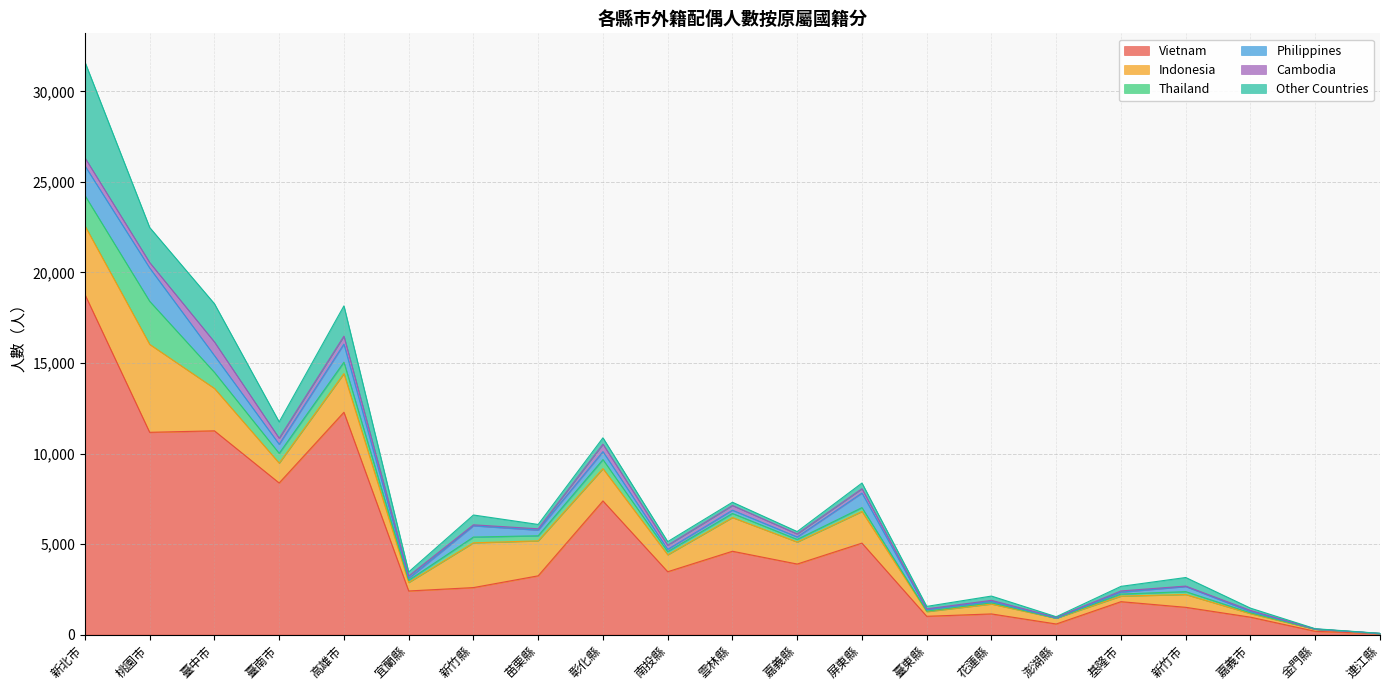

Which category has the highest value in the Indonesia series?

桃園市